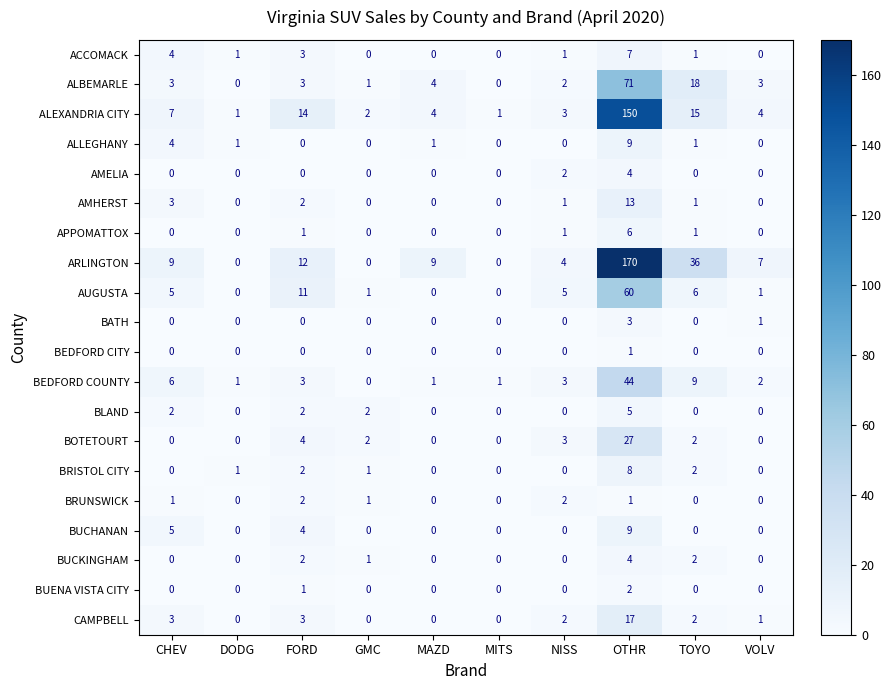

What is the total value across all series at FORD?

69